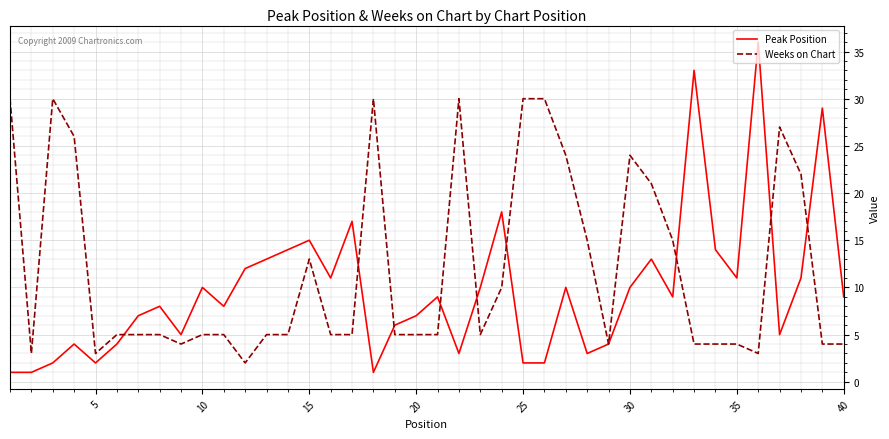

Which series has the largest range (max minus min)?

Peak Position